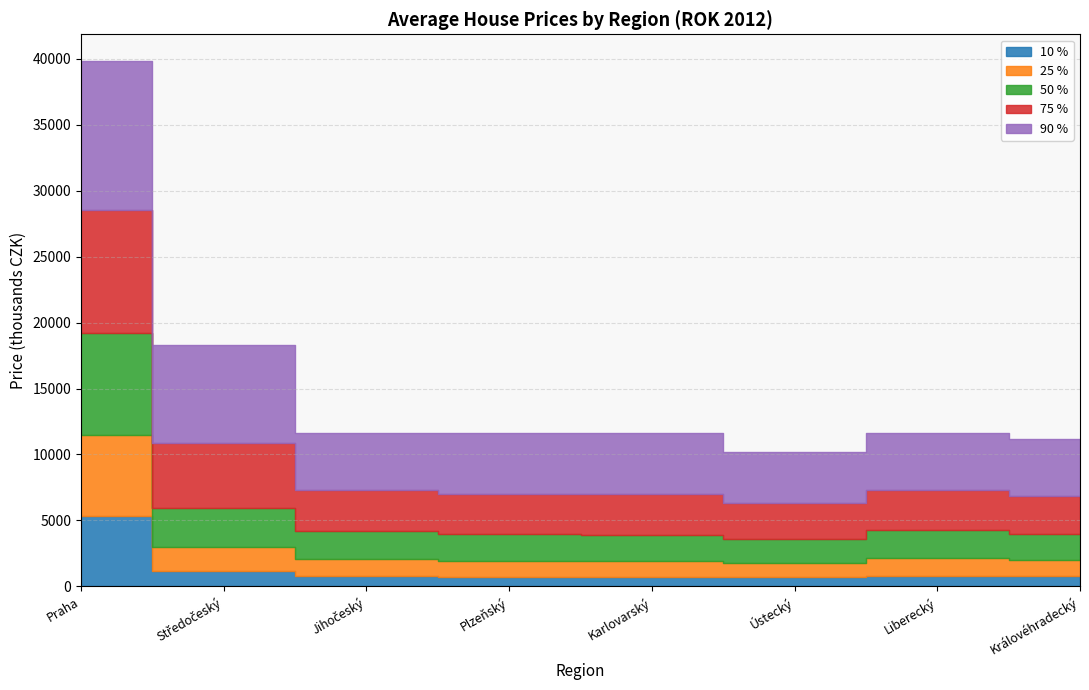

What is the maximum value for 90 %?

11316